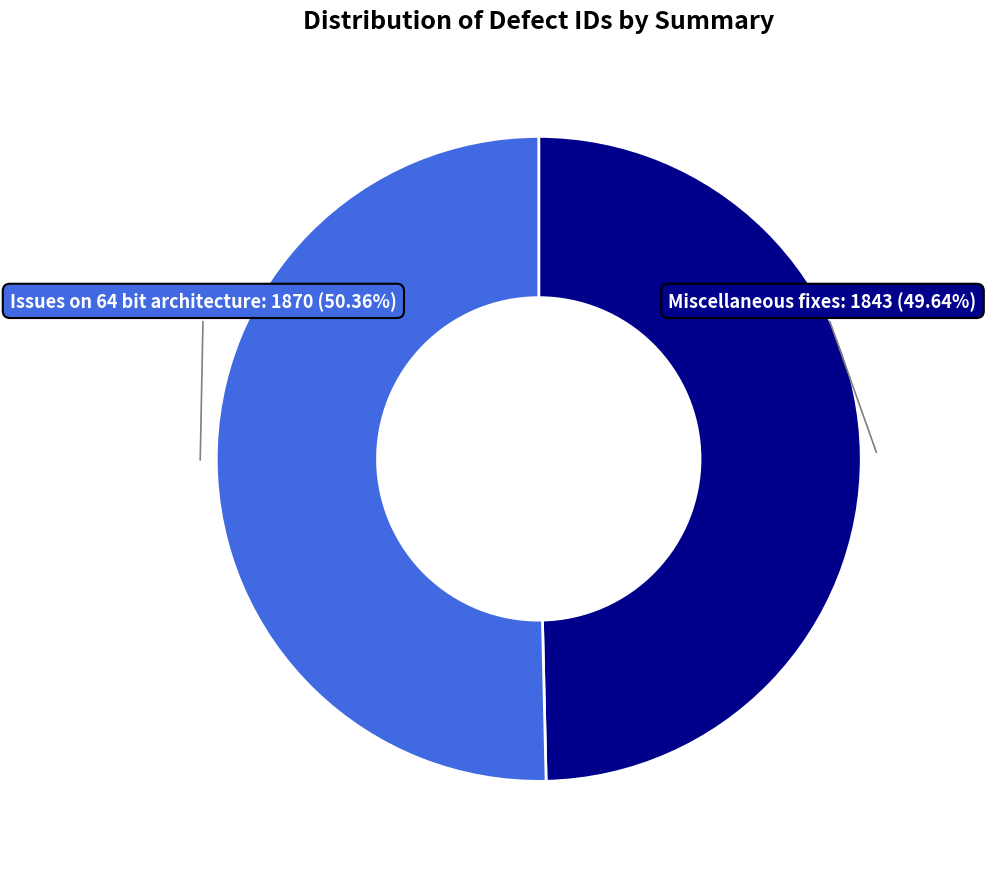

To the nearest percent, what is the average slice percentage?

50%